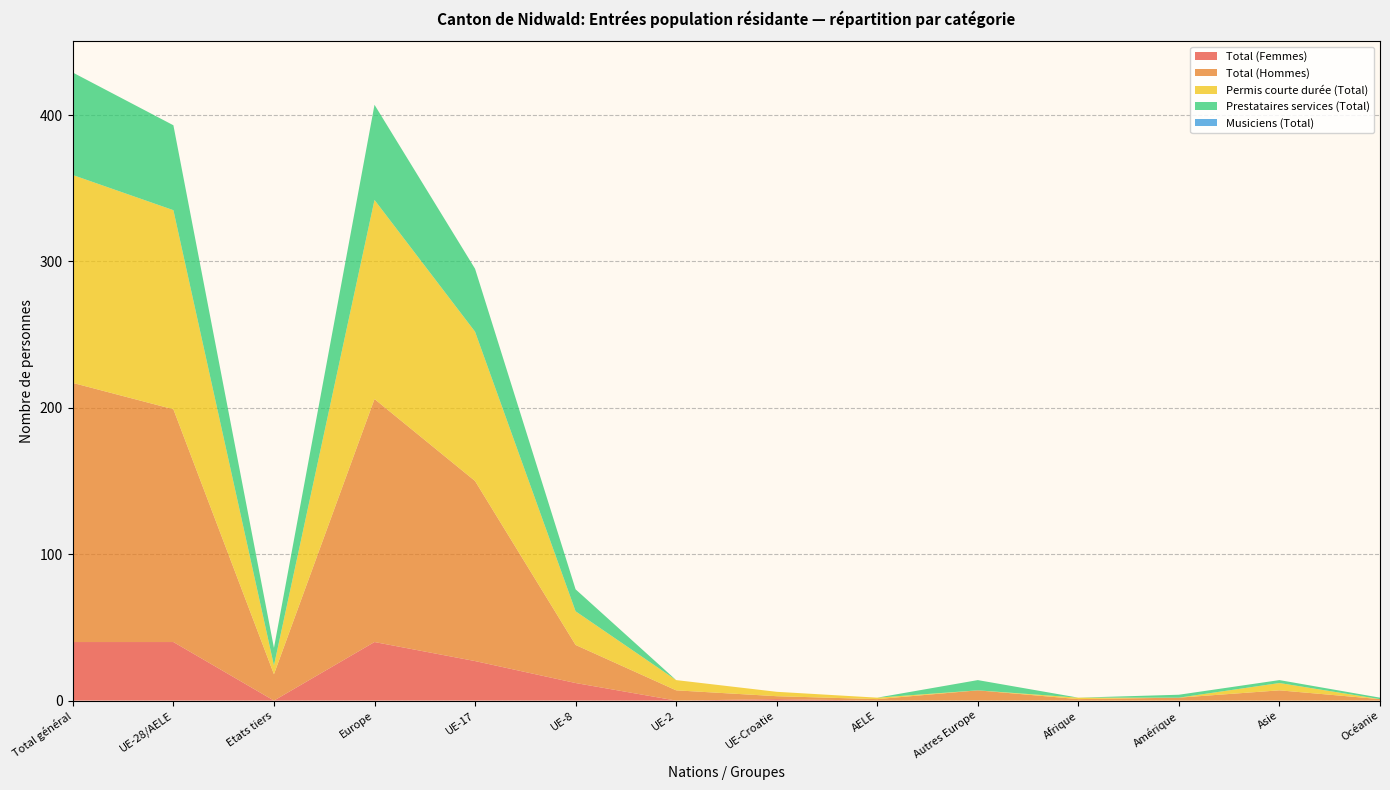

Reading right to left, transcribe all the data shown in this chart.

Total (Femmes): Océanie=0	Asie=0	Amérique=0	Afrique=0	Autres Europe=0	AELE=0	UE-Croatie=1	UE-2=0	UE-8=12	UE-17=27	Europe=40	Etats tiers=0	UE-28/AELE=40	Total général=40
Total (Hommes): Océanie=1	Asie=7	Amérique=2	Afrique=1	Autres Europe=7	AELE=1	UE-Croatie=2	UE-2=7	UE-8=26	UE-17=123	Europe=166	Etats tiers=18	UE-28/AELE=159	Total général=177
Permis courte durée (Total): Océanie=0	Asie=5	Amérique=0	Afrique=1	Autres Europe=0	AELE=1	UE-Croatie=3	UE-2=7	UE-8=23	UE-17=102	Europe=136	Etats tiers=6	UE-28/AELE=136	Total général=142
Prestataires services (Total): Océanie=1	Asie=2	Amérique=2	Afrique=0	Autres Europe=7	AELE=0	UE-Croatie=0	UE-2=0	UE-8=15	UE-17=43	Europe=65	Etats tiers=12	UE-28/AELE=58	Total général=70
Musiciens (Total): Océanie=0	Asie=0	Amérique=0	Afrique=0	Autres Europe=0	AELE=0	UE-Croatie=0	UE-2=0	UE-8=0	UE-17=0	Europe=0	Etats tiers=0	UE-28/AELE=0	Total général=0